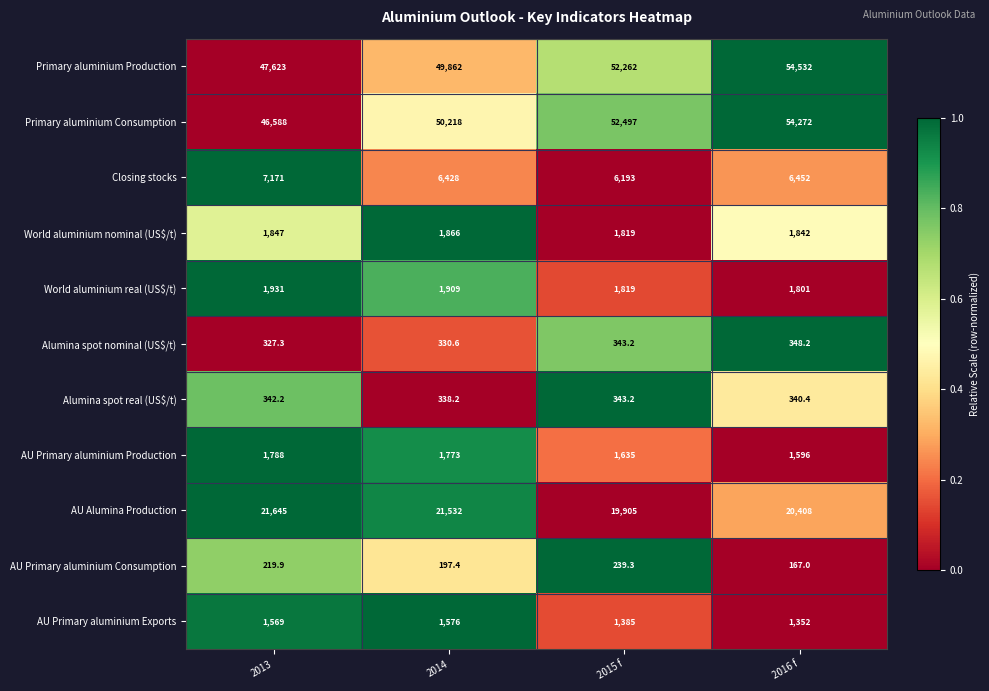

Between 2013 and 2016 f, which series saw the biggest shift?

Primary aluminium Consumption